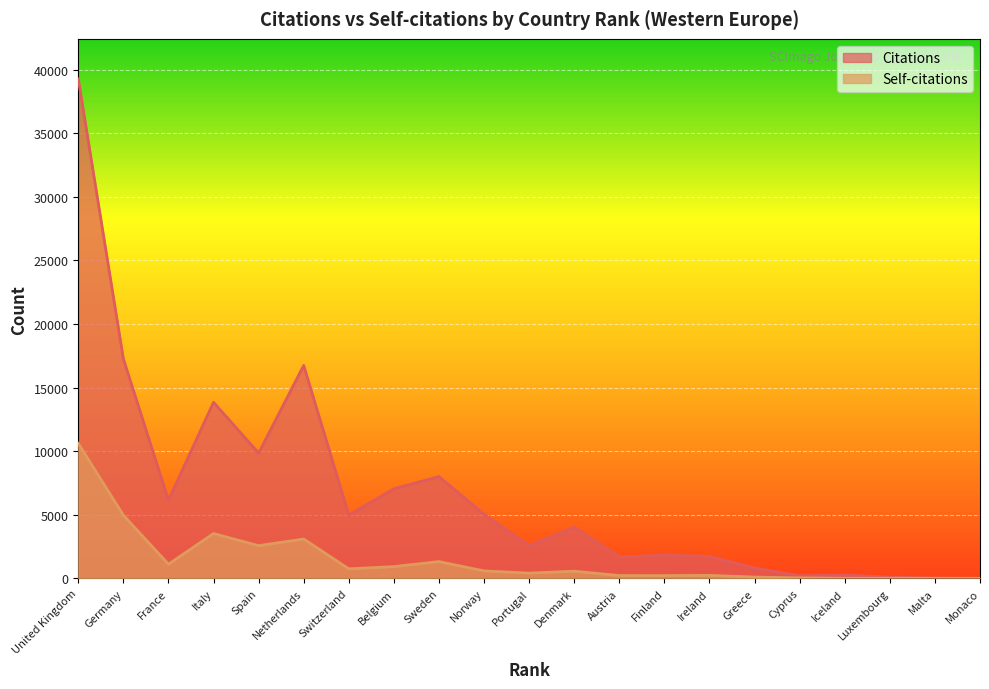

Which label corresponds to the largest value in the chart?

United Kingdom